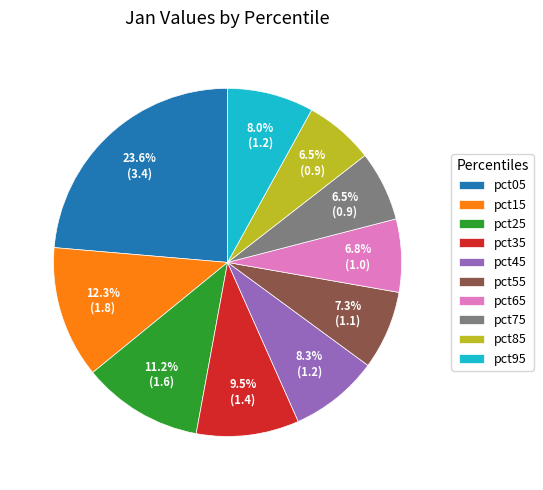

What percentage is the pct15 slice, to the nearest percent?

12%